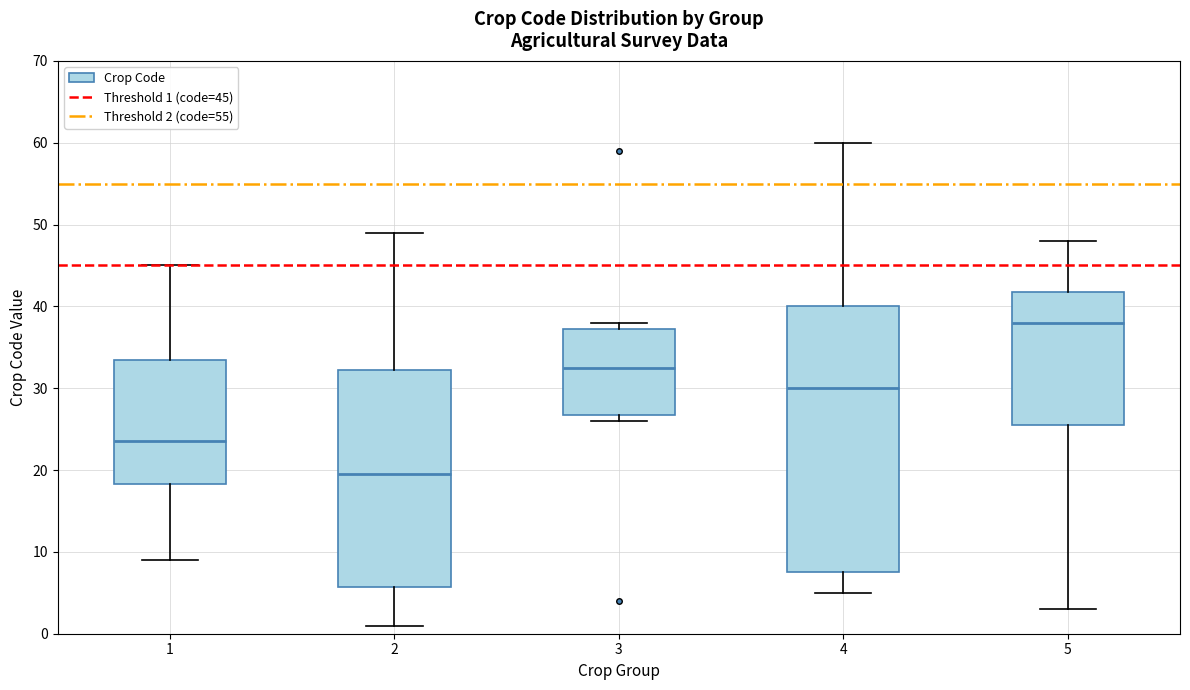

Reading left to right, transcribe this box plot: for each box, give where its median line is, the range the box spans, and where its two whiskers end, as read against the y-axis. The values are not printed on the chart, so give them approximately, as read against the axis.

1: median 24, box 18 to 34, whiskers 9 to 45
2: median 20, box 6 to 32, whiskers 1 to 49
3: median 33, box 27 to 37, whiskers 26 to 38
4: median 30, box 8 to 40, whiskers 5 to 60
5: median 38, box 26 to 42, whiskers 3 to 48